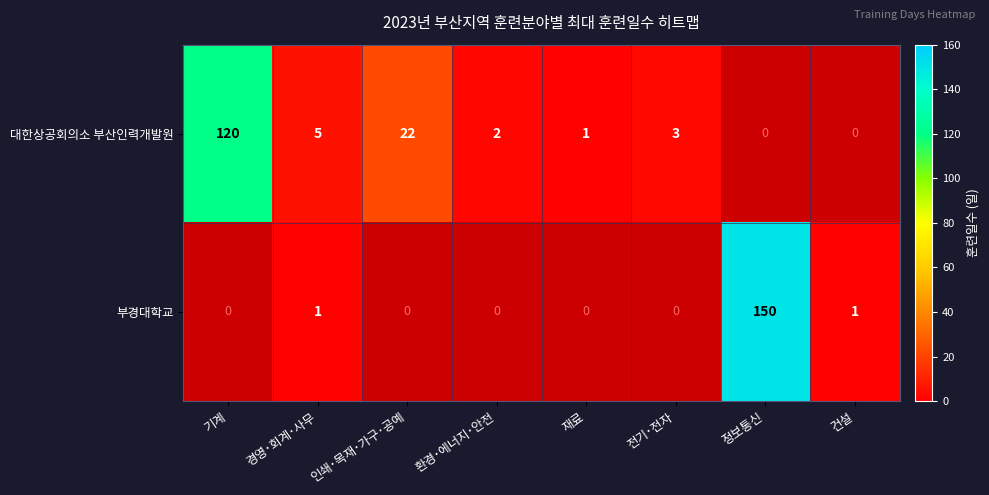

Is it true that 대한상공회의소 부산인력개발원 equals 3 at 전기･전자?

True